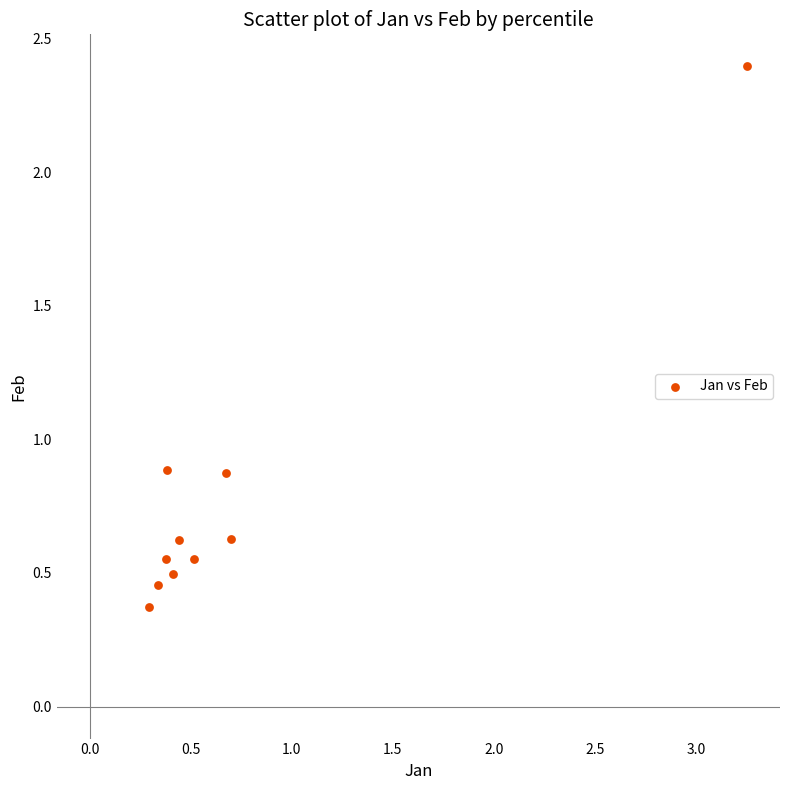

What is the range of X values (max minus min)?

3.0